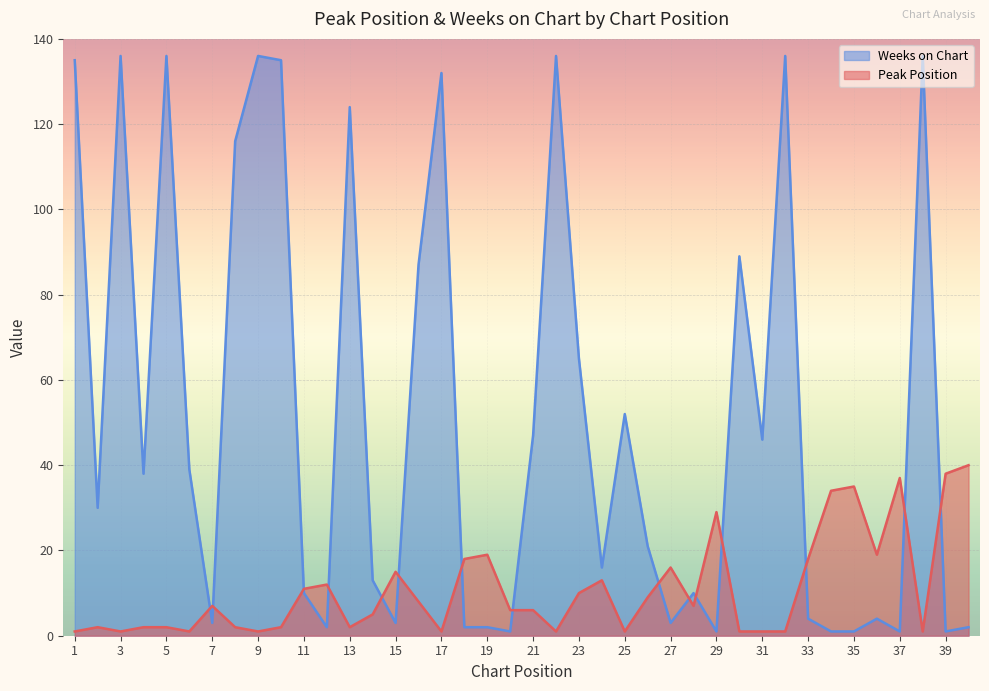

Does the chart display data point markers on the line(s)?

No